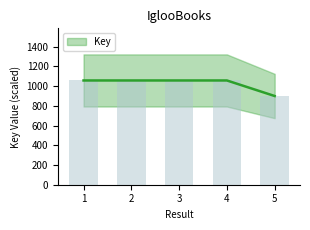

What is the ratio of the value at 1 to the value at 5?

1.2